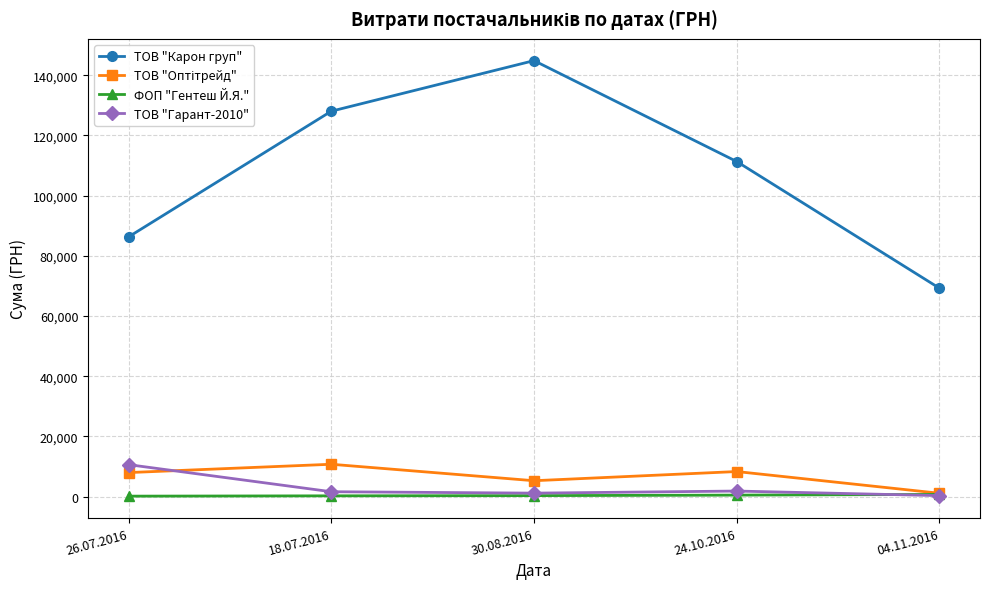

At which category is the sum across all series the highest?

30.08.2016